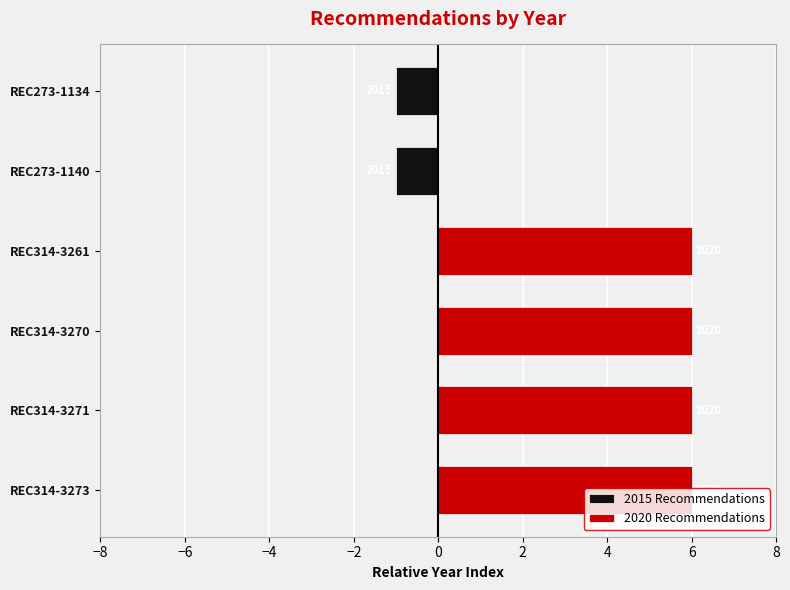

Rank the series by their average value, from lowest to highest.

2015 Recommendations, 2020 Recommendations